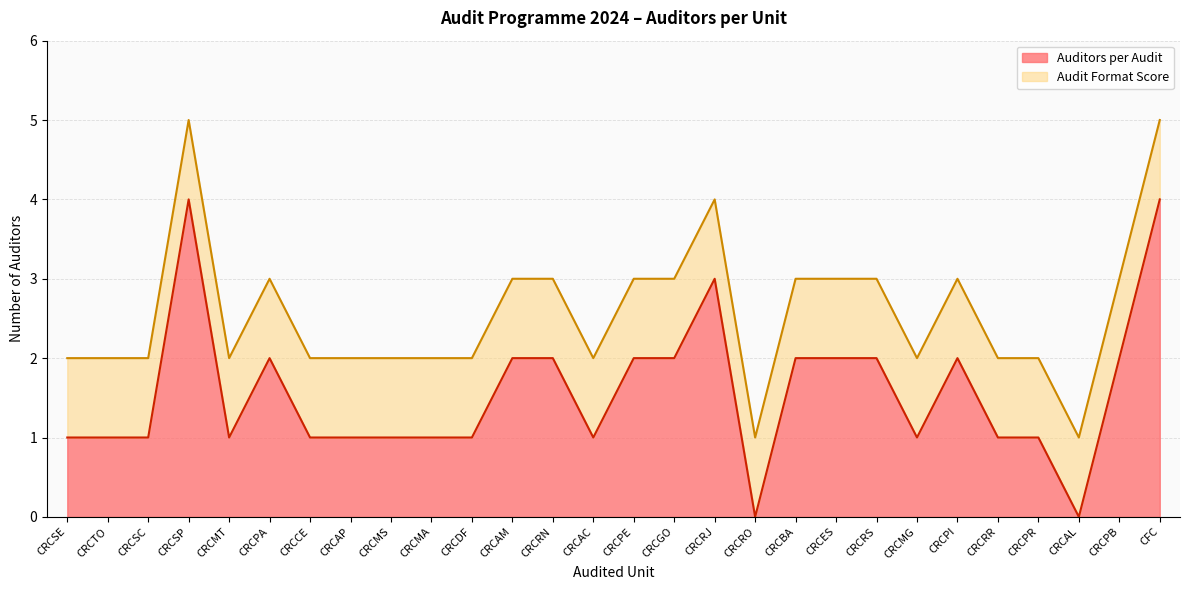

What position from the left is CRCPI?

23